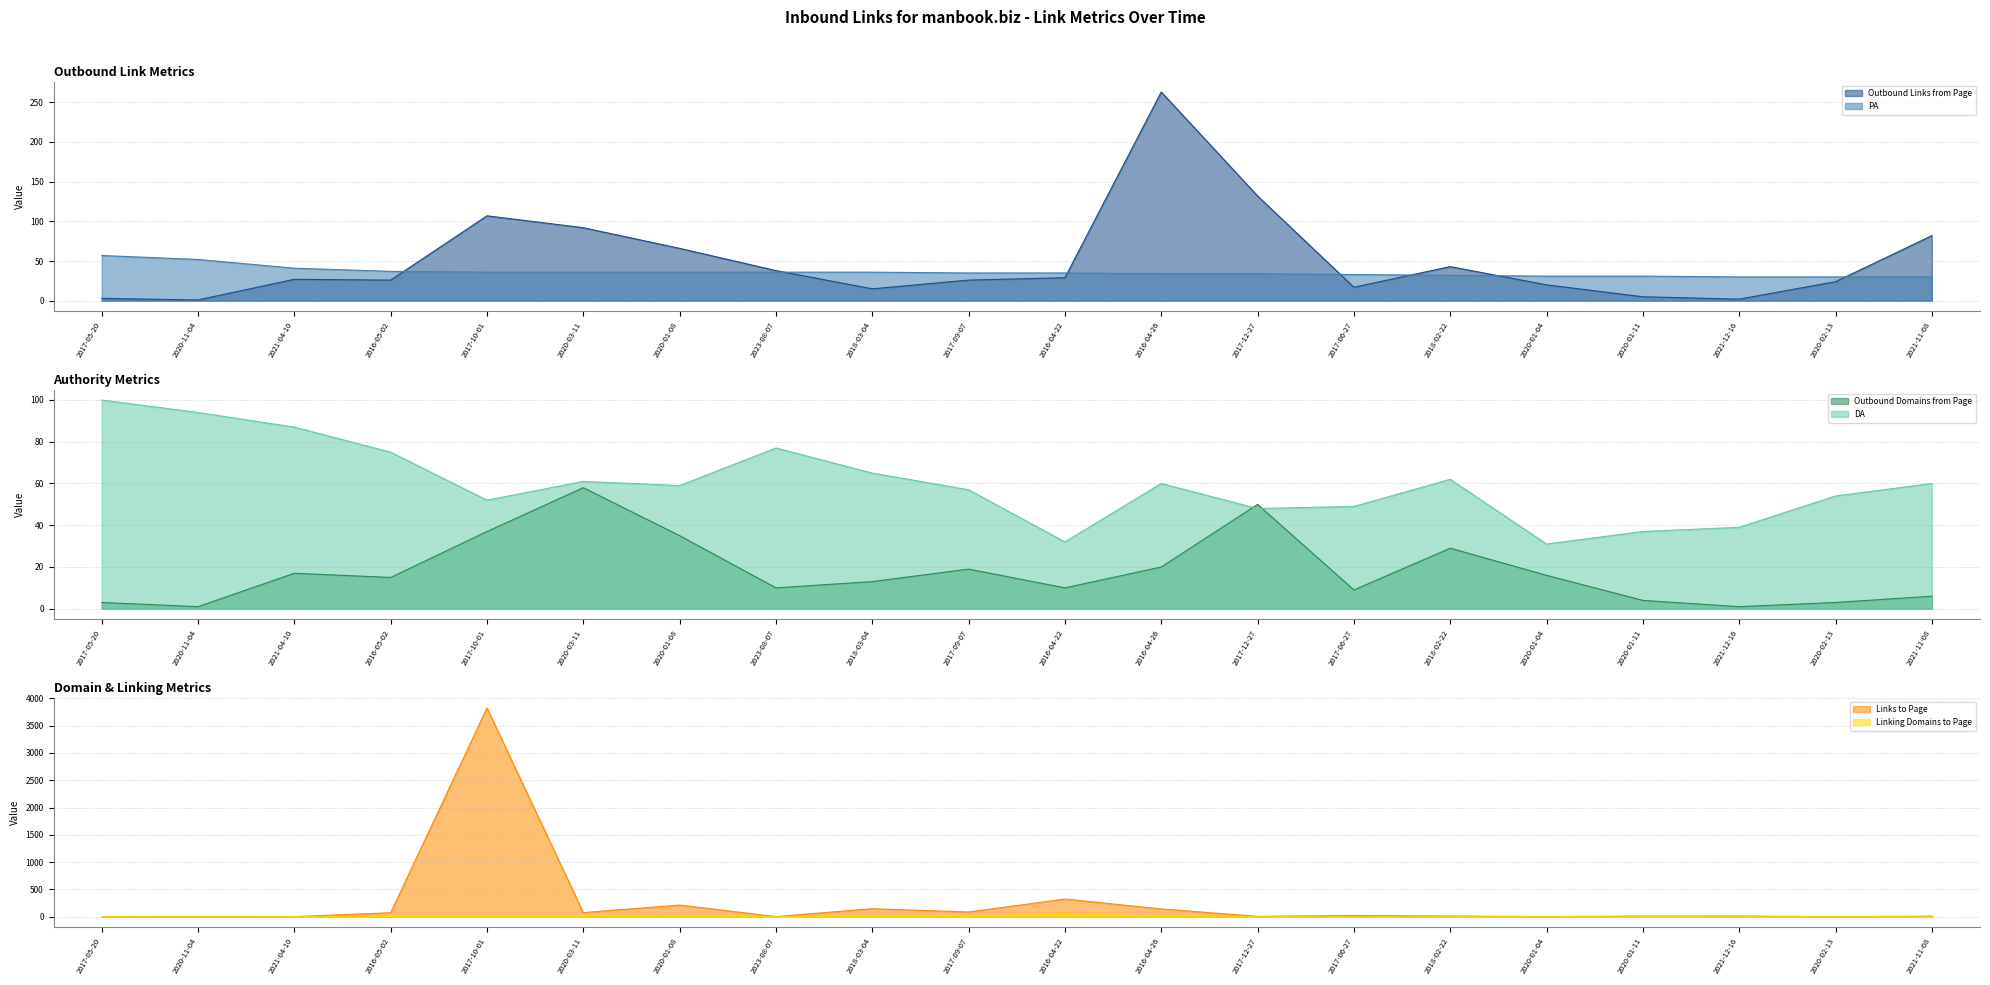

True or false: Outbound Links from Page has a value of 42 at 2016-04-22.

False